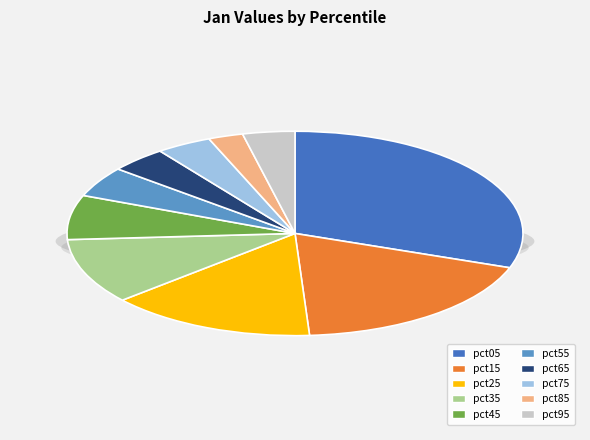

What is the change in value from pct55 to pct95?

-0.1